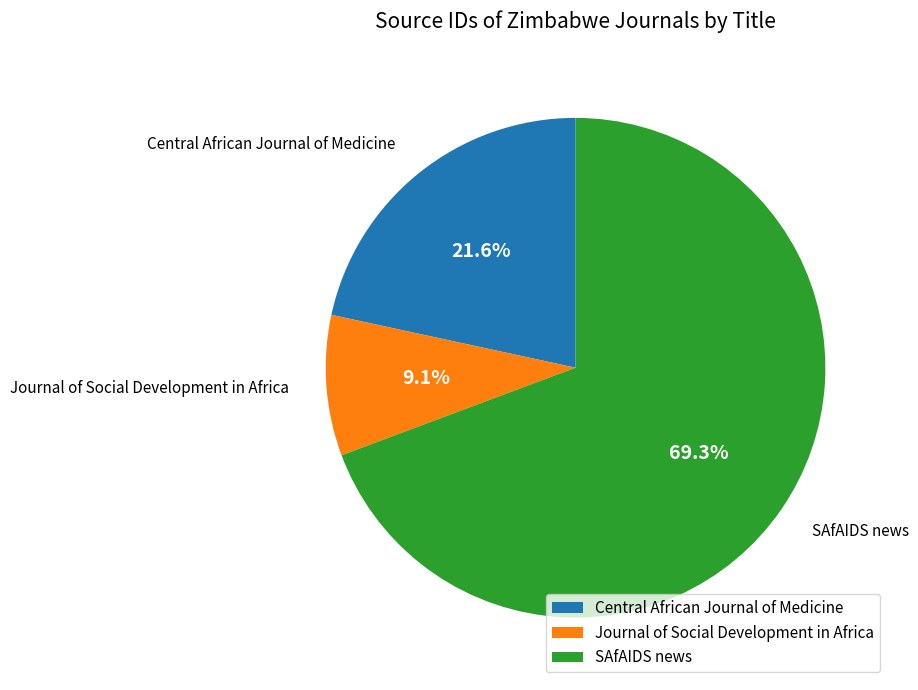

To the nearest percent, what portion does SAfAIDS news represent?

69%